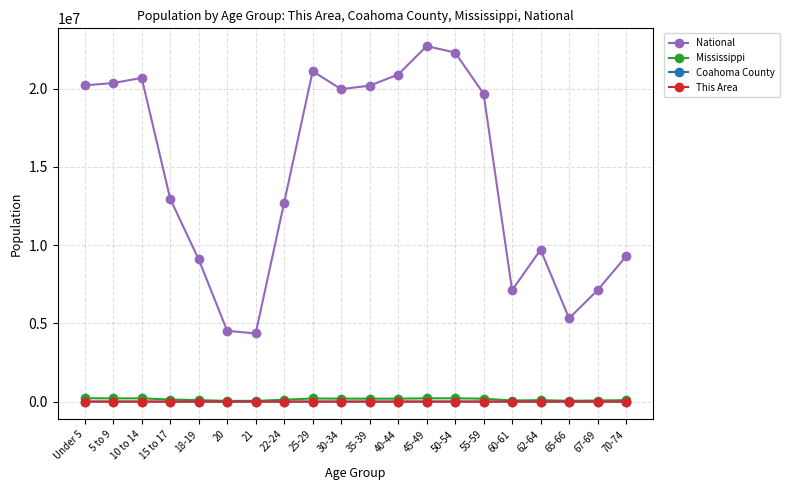

What is the maximum value for National?

22708591